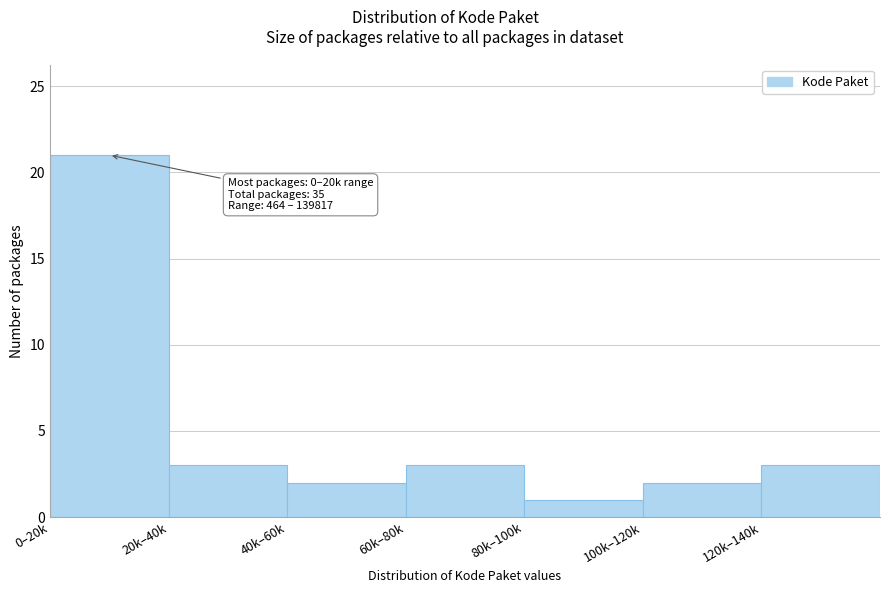

Reading left to right, transcribe all the data shown in this chart.

21	3	2	3	1	2	3